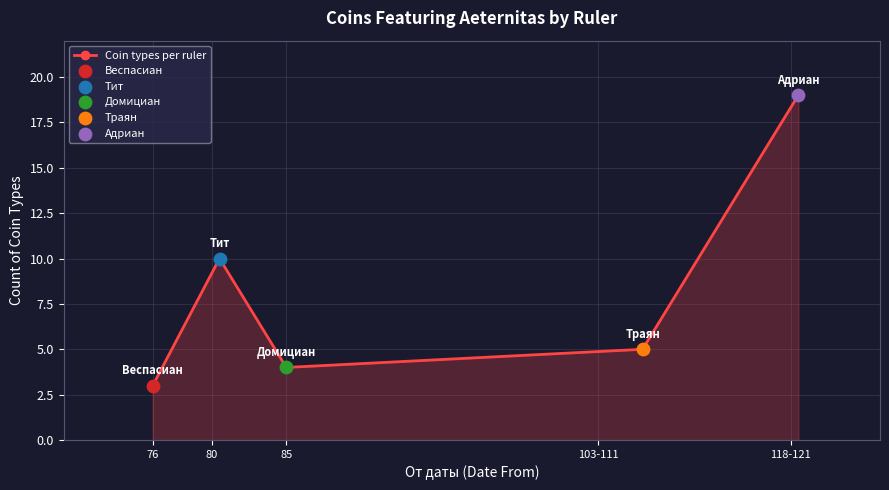

What is the sum of all values?

41